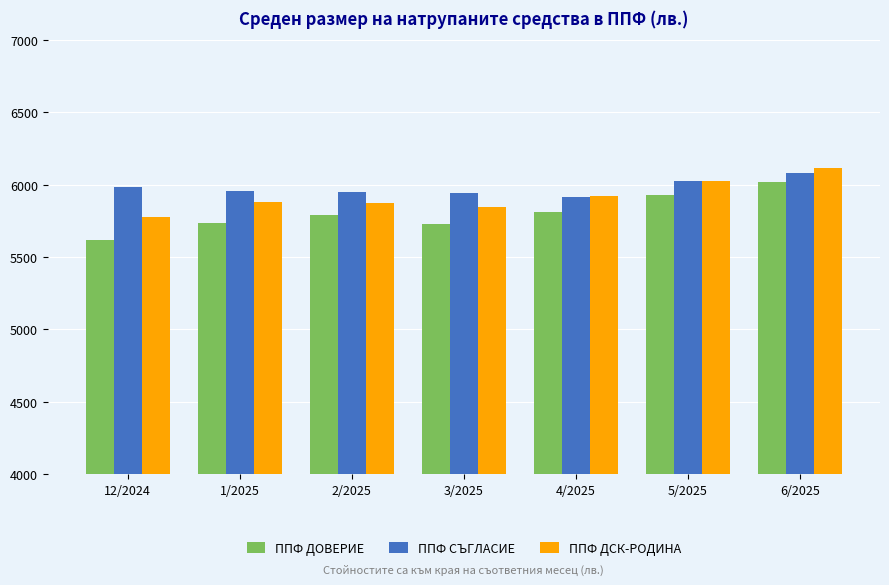

Rank the series by their maximum value, from highest to lowest.

ППФ ДСК-РОДИНА, ППФ СЪГЛАСИЕ, ППФ ДОВЕРИЕ